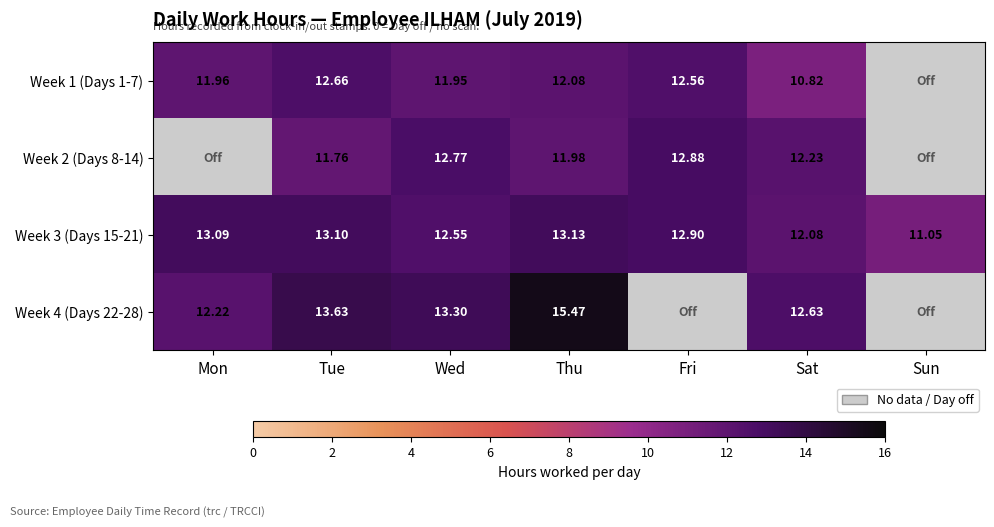

At which label does Week 3 (Days 15-21) reach its minimum?

Sun